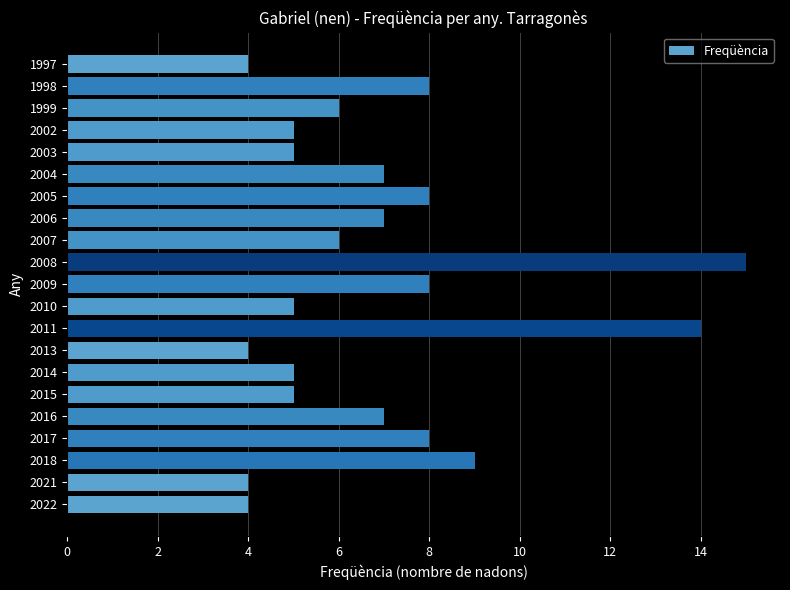

What is the maximum value shown in the chart?

15